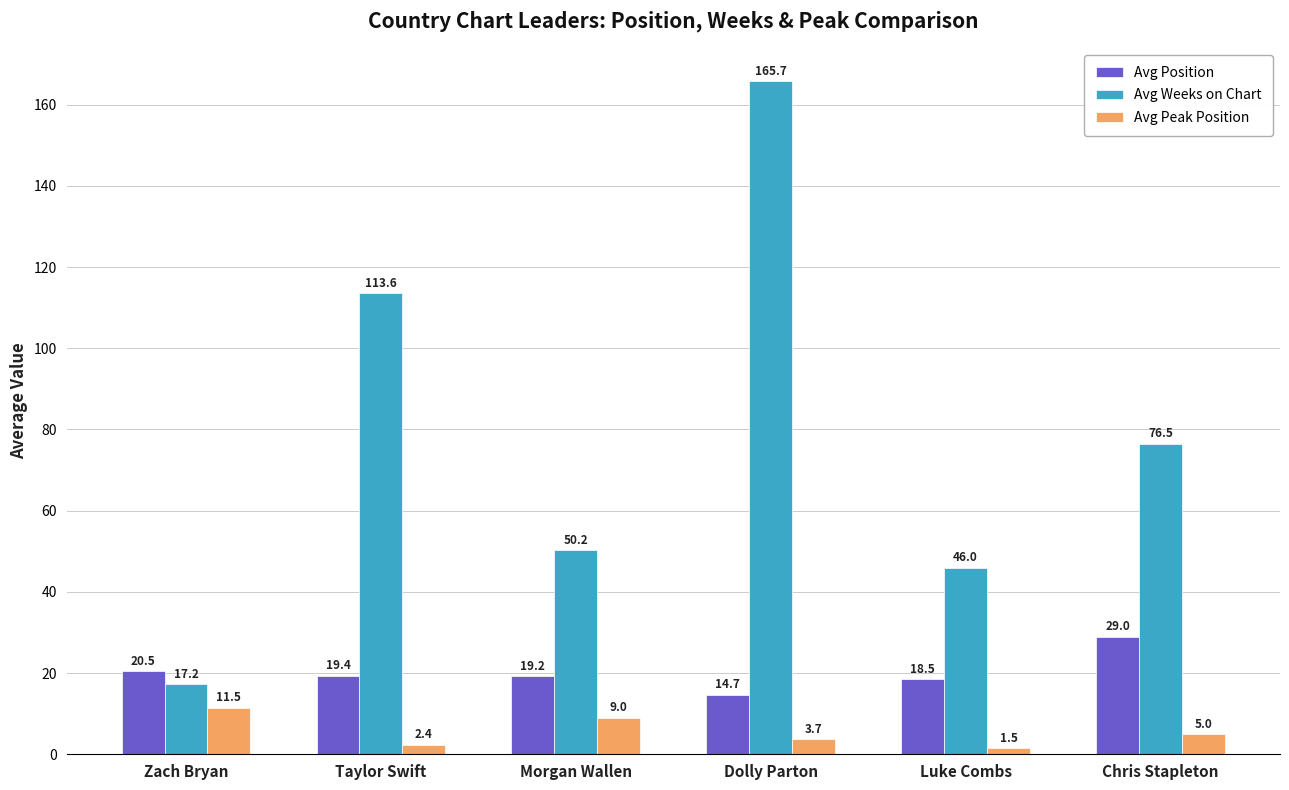

What is the label of the 5th bar from the right?

Taylor Swift